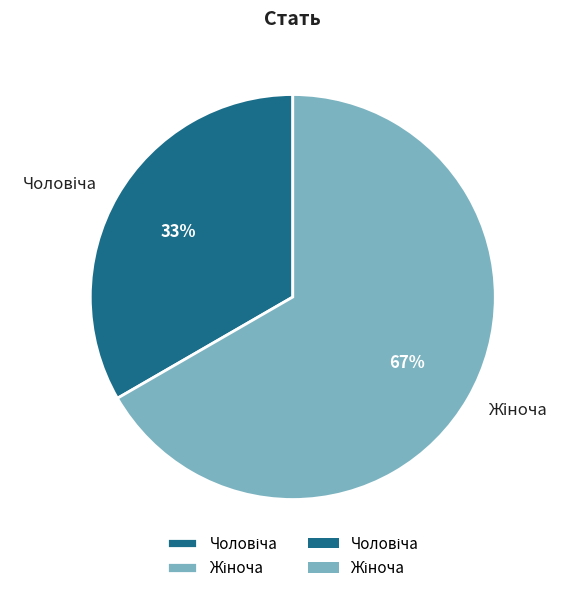

To the nearest percent, what is the average slice percentage?

50%